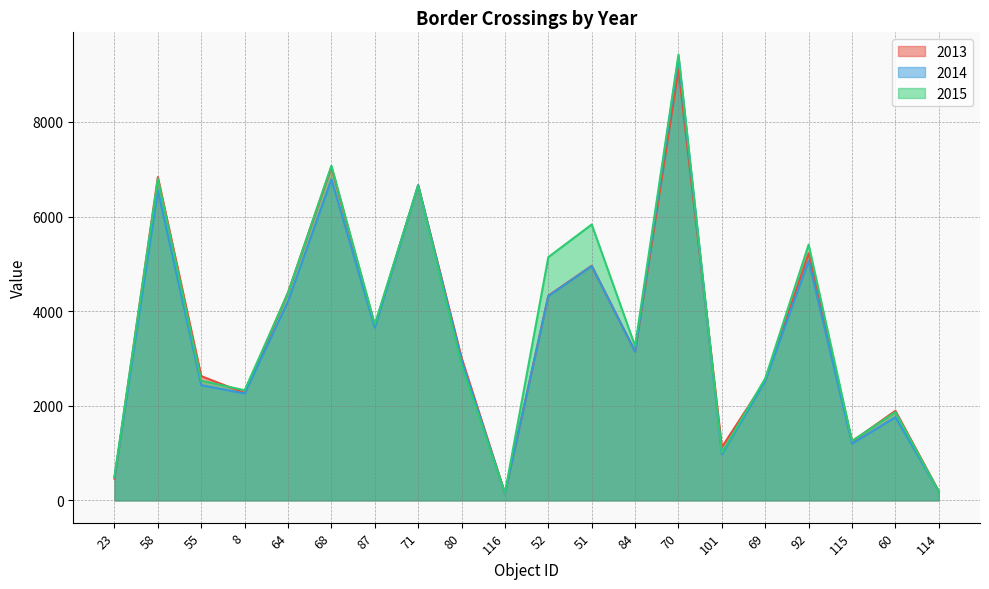

Count the number of data series in this chart.

3